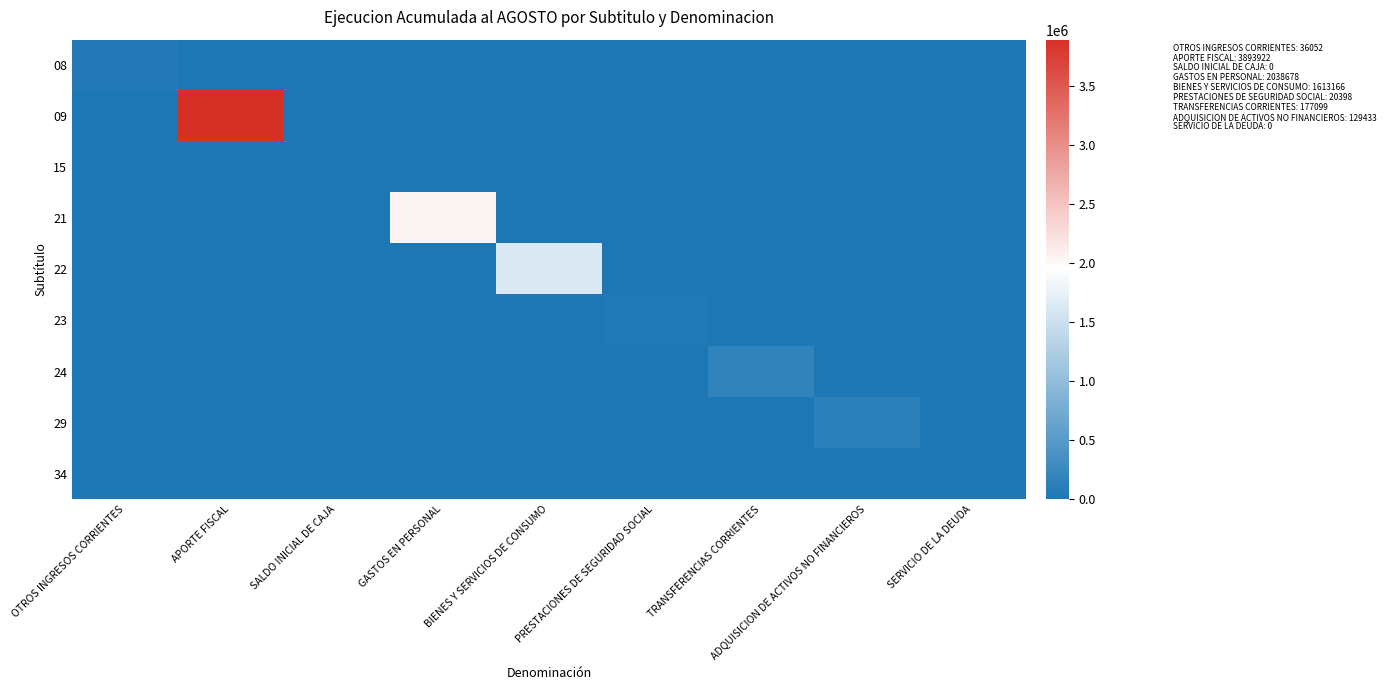

Which series has the largest range (max minus min)?

09